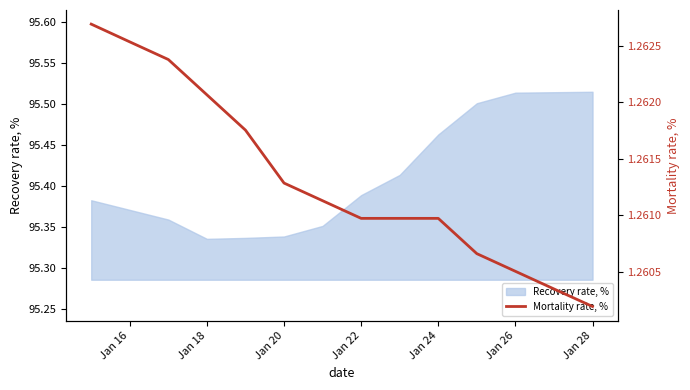

Is it true that Recovery rate, % equals 24.6 at Jan 24?

False